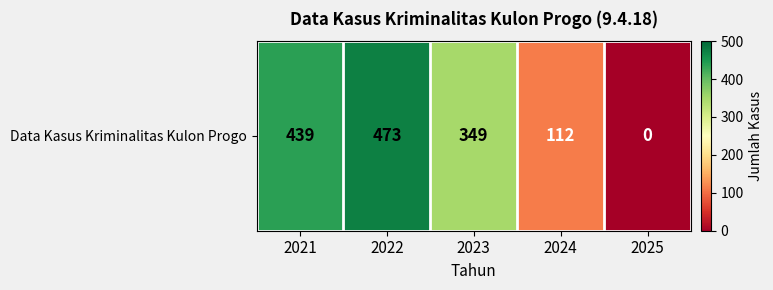

Between 2022 and 2021, which is larger?

2022